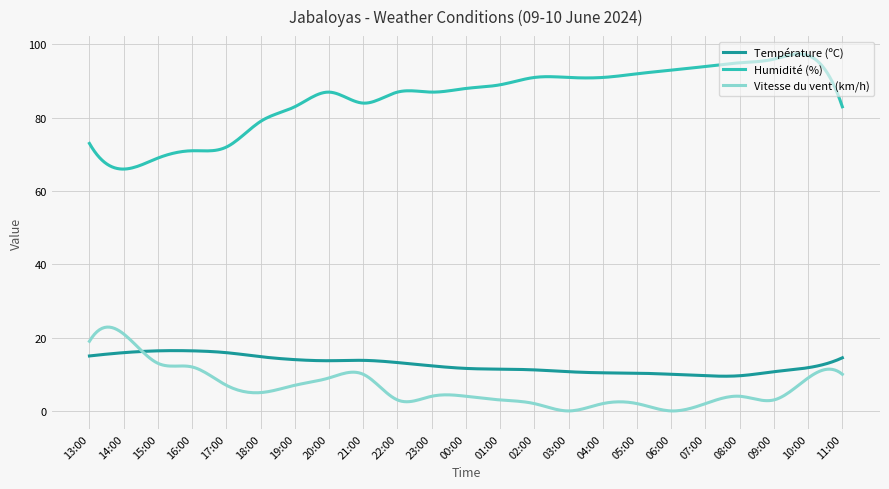

Which series has the largest range (max minus min)?

Humidité (%)